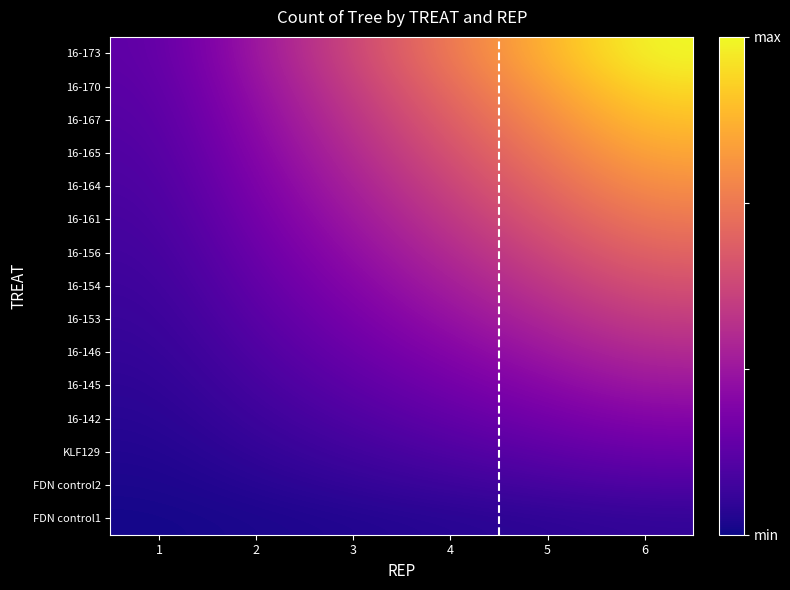

Reading left to right, list all the values displayed in this chart.

FDN control1: 1=0.1	2=0.1	3=0.2	4=0.3	5=0.3	6=0.4
FDN control2: 1=0.1	2=0.3	3=0.4	4=0.5	5=0.7	6=0.8
KLF129: 1=0.2	2=0.4	3=0.6	4=0.8	5=1.0	6=1.2
16-142: 1=0.3	2=0.5	3=0.8	4=1.1	5=1.3	6=1.6
16-145: 1=0.3	2=0.7	3=1.0	4=1.3	5=1.7	6=2.0
16-146: 1=0.4	2=0.8	3=1.2	4=1.6	5=2.0	6=2.4
16-153: 1=0.5	2=0.9	3=1.4	4=1.9	5=2.3	6=2.8
16-154: 1=0.5	2=1.1	3=1.6	4=2.1	5=2.7	6=3.2
16-156: 1=0.6	2=1.2	3=1.8	4=2.4	5=3.0	6=3.6
16-161: 1=0.7	2=1.3	3=2.0	4=2.7	5=3.3	6=4.0
16-164: 1=0.7	2=1.5	3=2.2	4=2.9	5=3.7	6=4.4
16-165: 1=0.8	2=1.6	3=2.4	4=3.2	5=4.0	6=4.8
16-167: 1=0.9	2=1.7	3=2.6	4=3.5	5=4.3	6=5.2
16-170: 1=0.9	2=1.9	3=2.8	4=3.7	5=4.7	6=5.6
16-173: 1=1.0	2=2.0	3=3.0	4=4.0	5=5.0	6=6.0